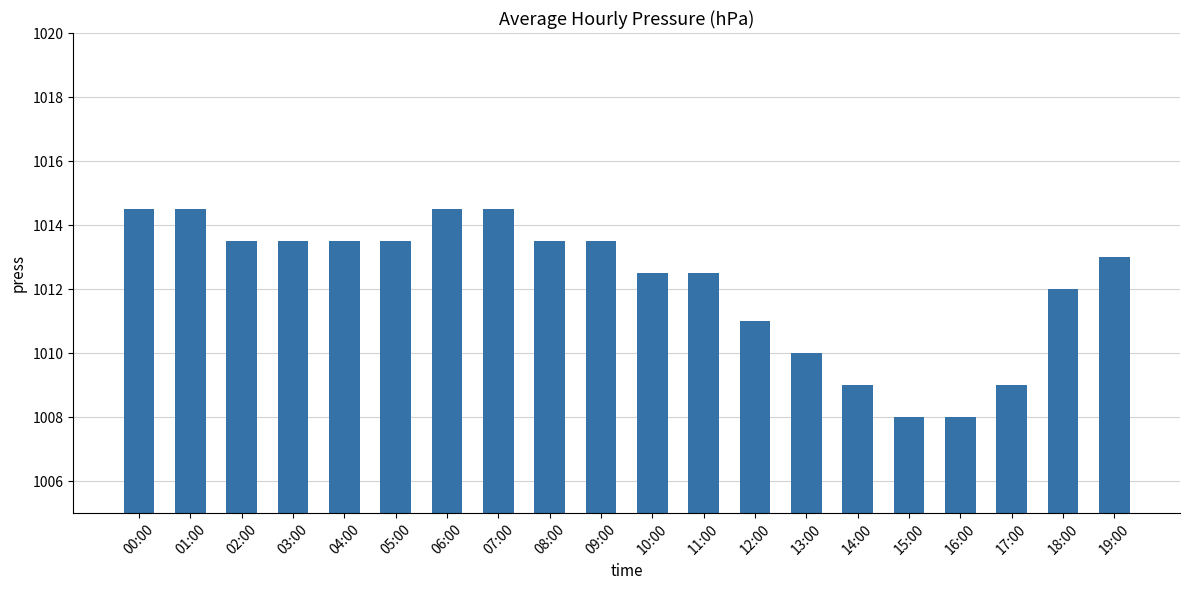

Is it true that the value at 09:00 is 1013.5?

True